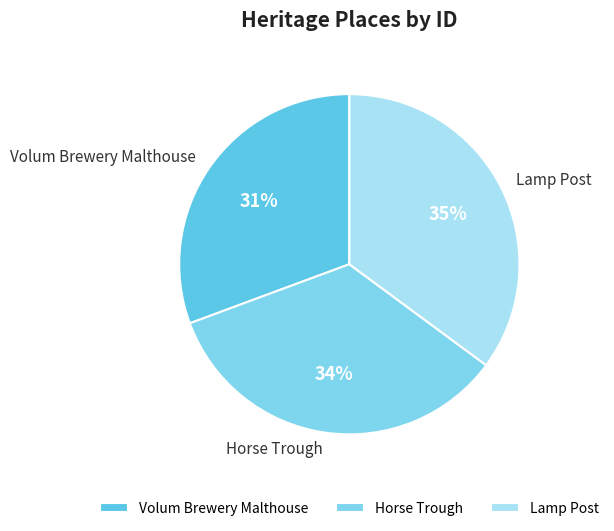

Combined, do Volum Brewery Malthouse and Lamp Post account for over 50%?

Yes